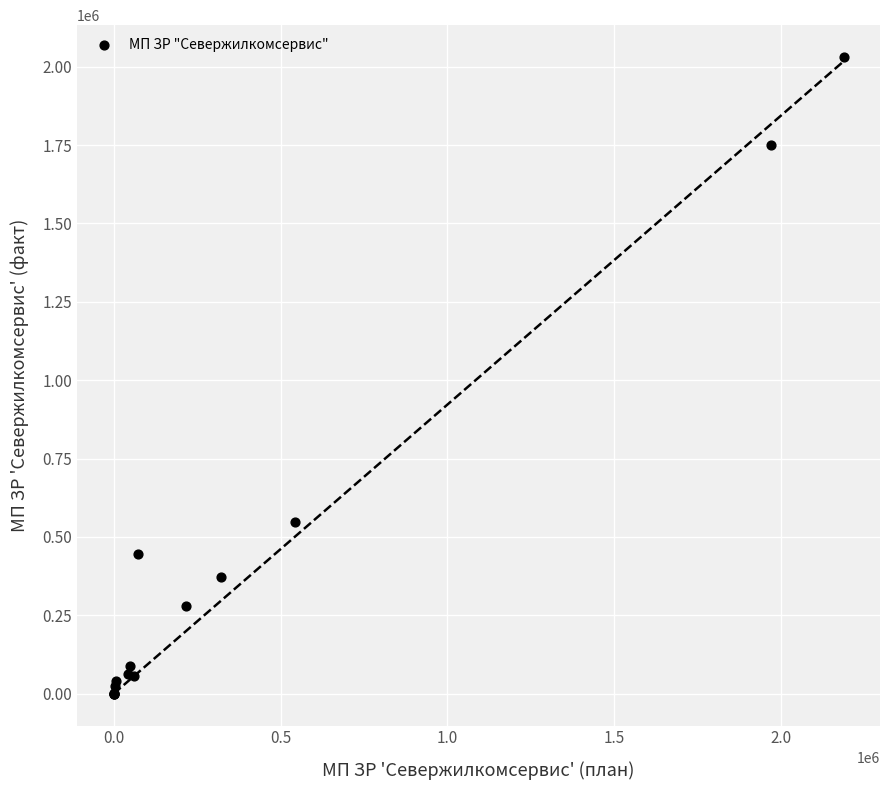

What Y value in the scatter plot is closest to 1015389?

548986.0